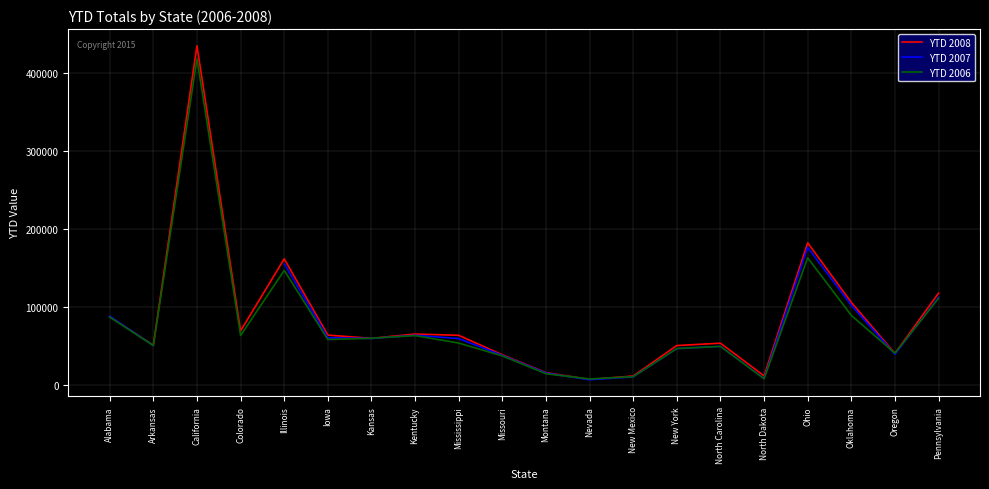

Is it true that YTD 2007 equals 61554.8 at Pennsylvania?

False